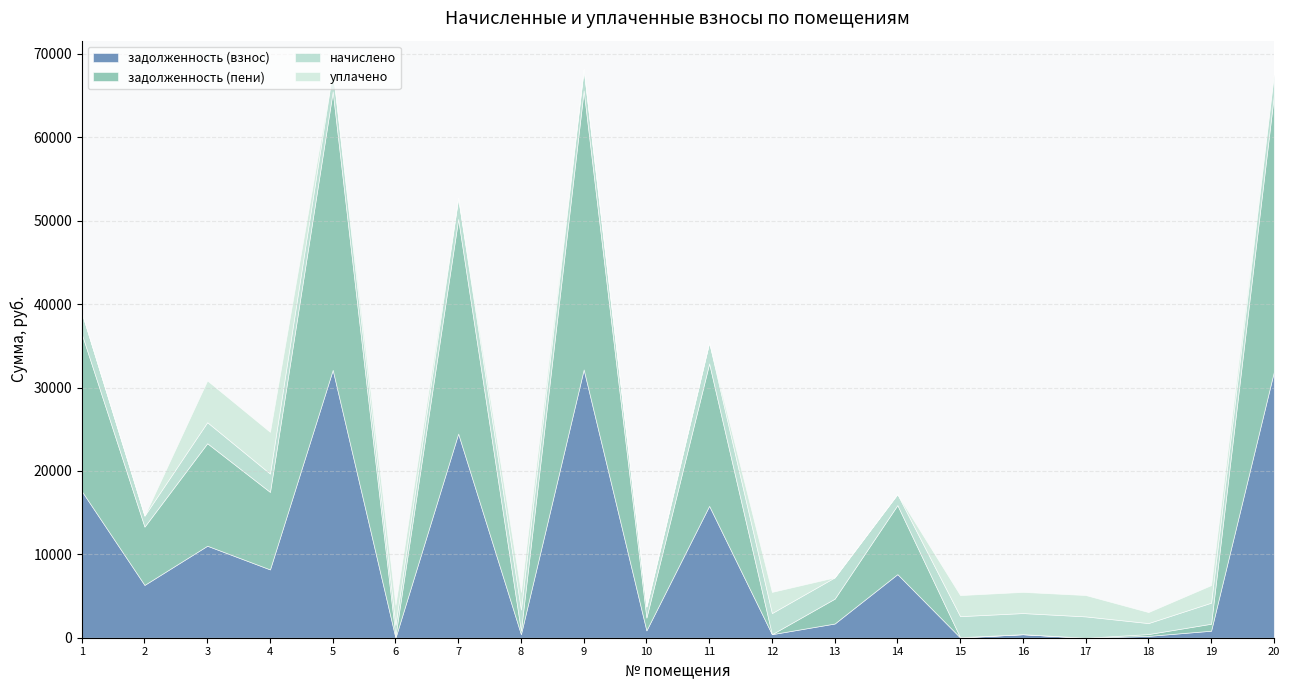

At which category is the sum across all series the highest?

9